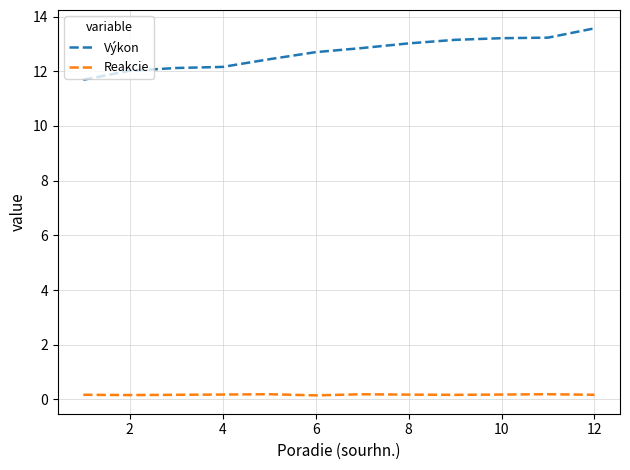

Which series has the widest spread of values?

Výkon